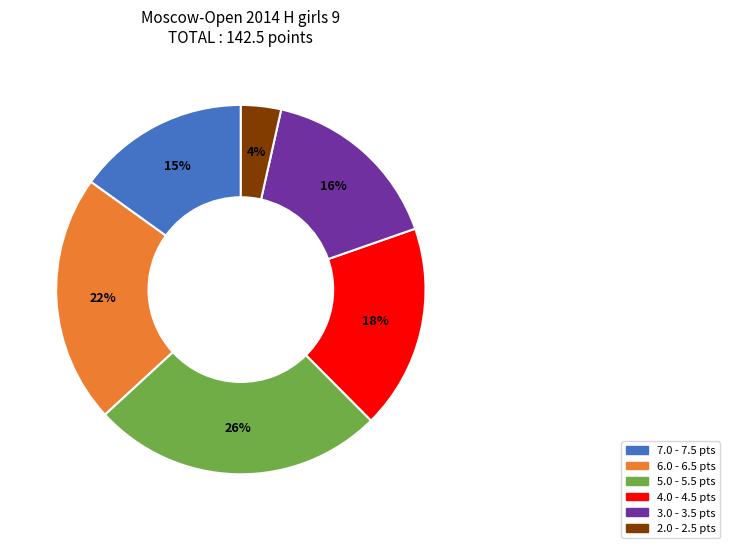

To the nearest percent, what is the difference between the largest and smallest slice percentages?

22%